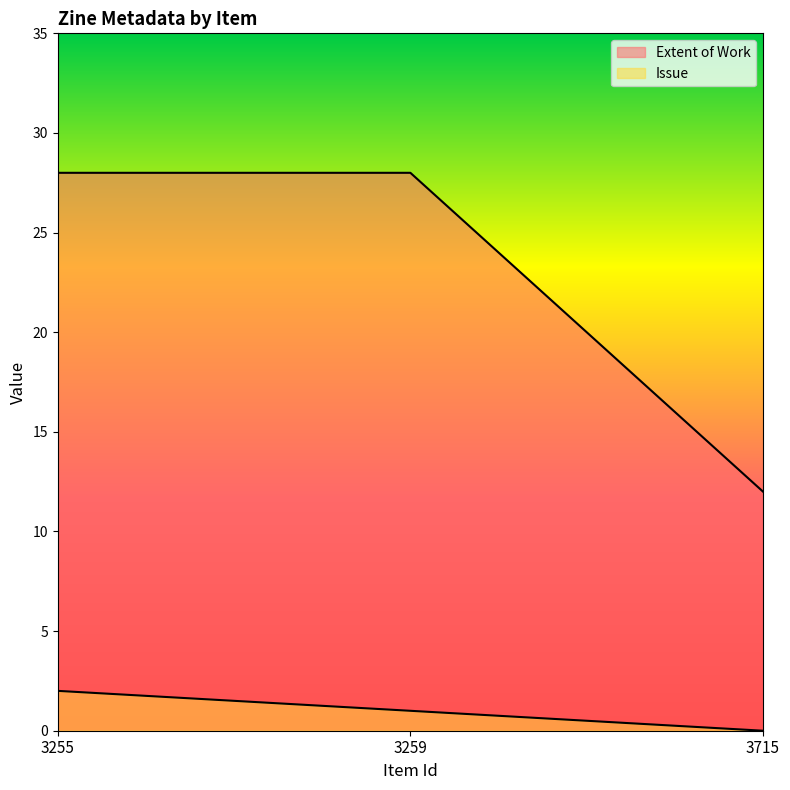

Which category has the highest value across all series?

3255